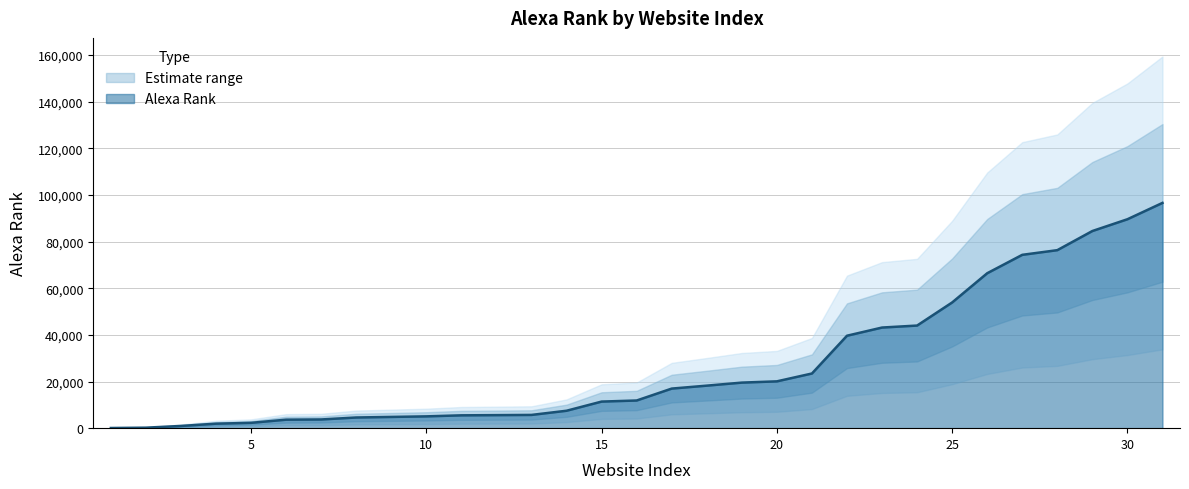

What is the sum of the values at 28 and 9?

81149